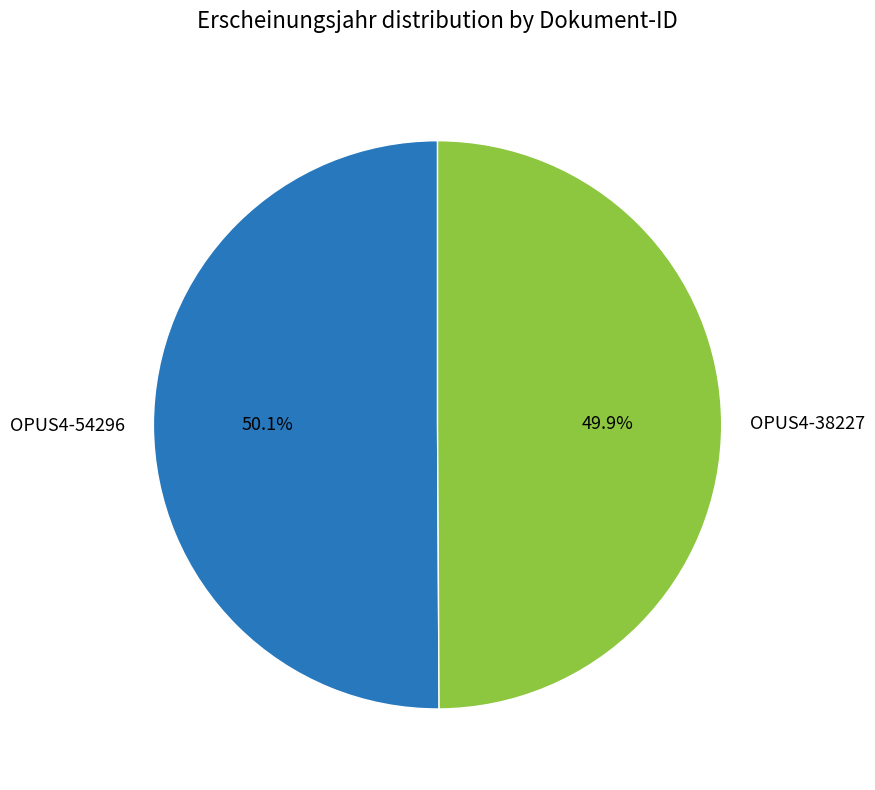

Do OPUS4-38227 and OPUS4-54296 together represent more than half of the pie?

Yes